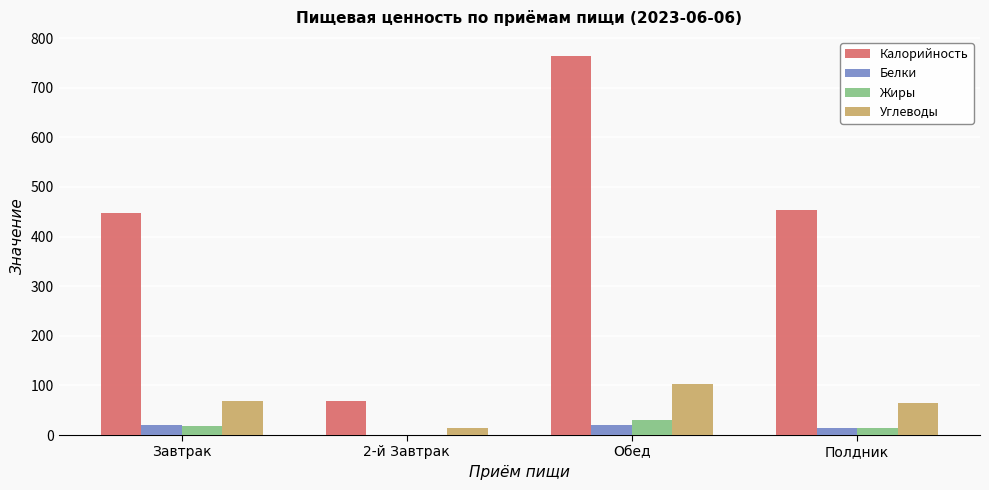

What is the sum of all Калорийность values?

1733.7